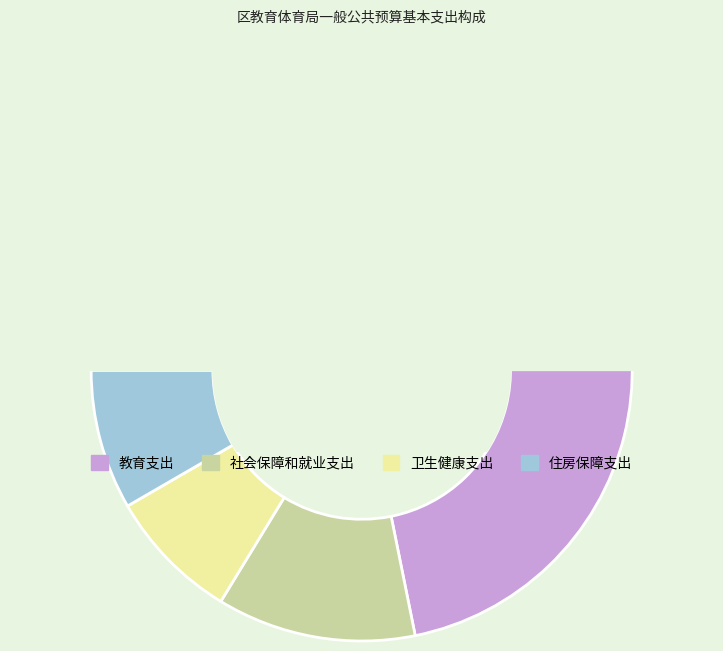

Is there a majority slice in this chart?

Yes